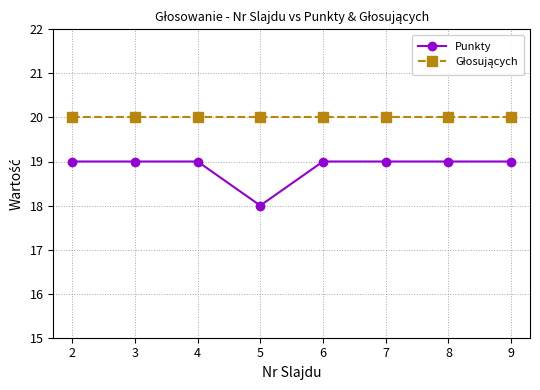

What is the value of the Punkty point at the 5th from the left?

19